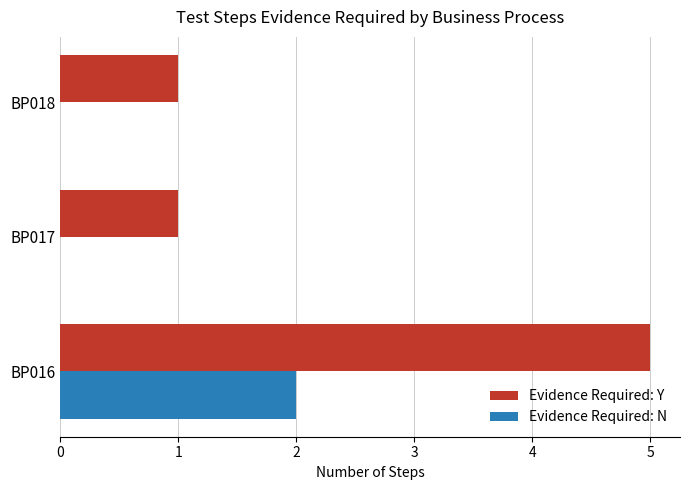

True or false: Evidence Required: N has a value of -1 at BP018.

False